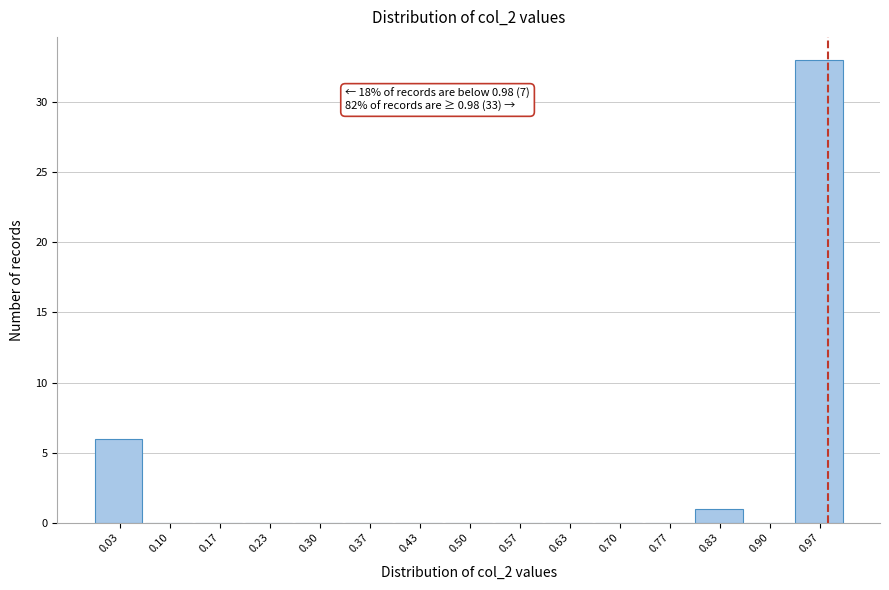

Which range on the x-axis has the tallest bar?

0.93 to 1.00